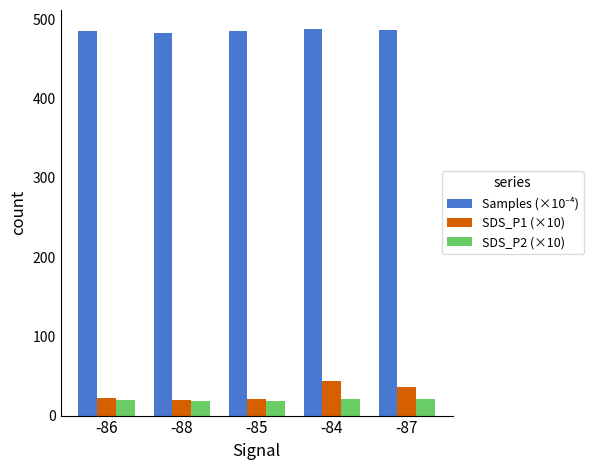

What is the label of the 4th bar from the right?

-88